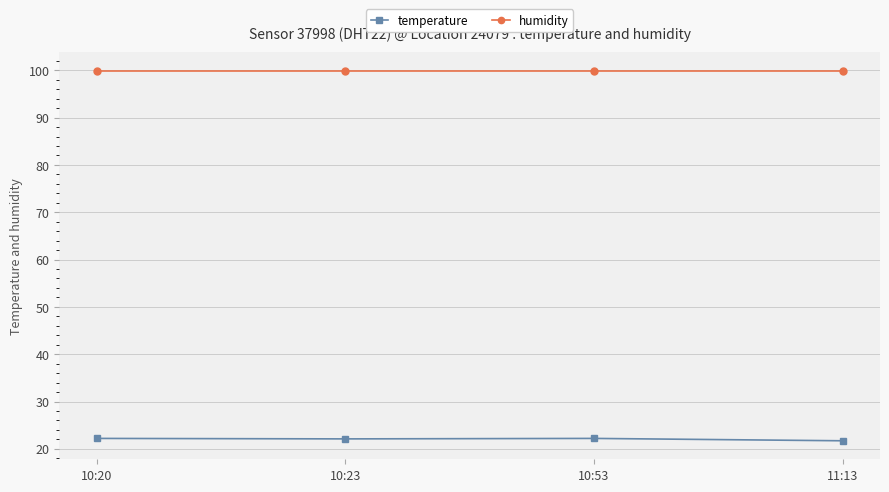

True or false: humidity and temperature intersect in this chart.

False